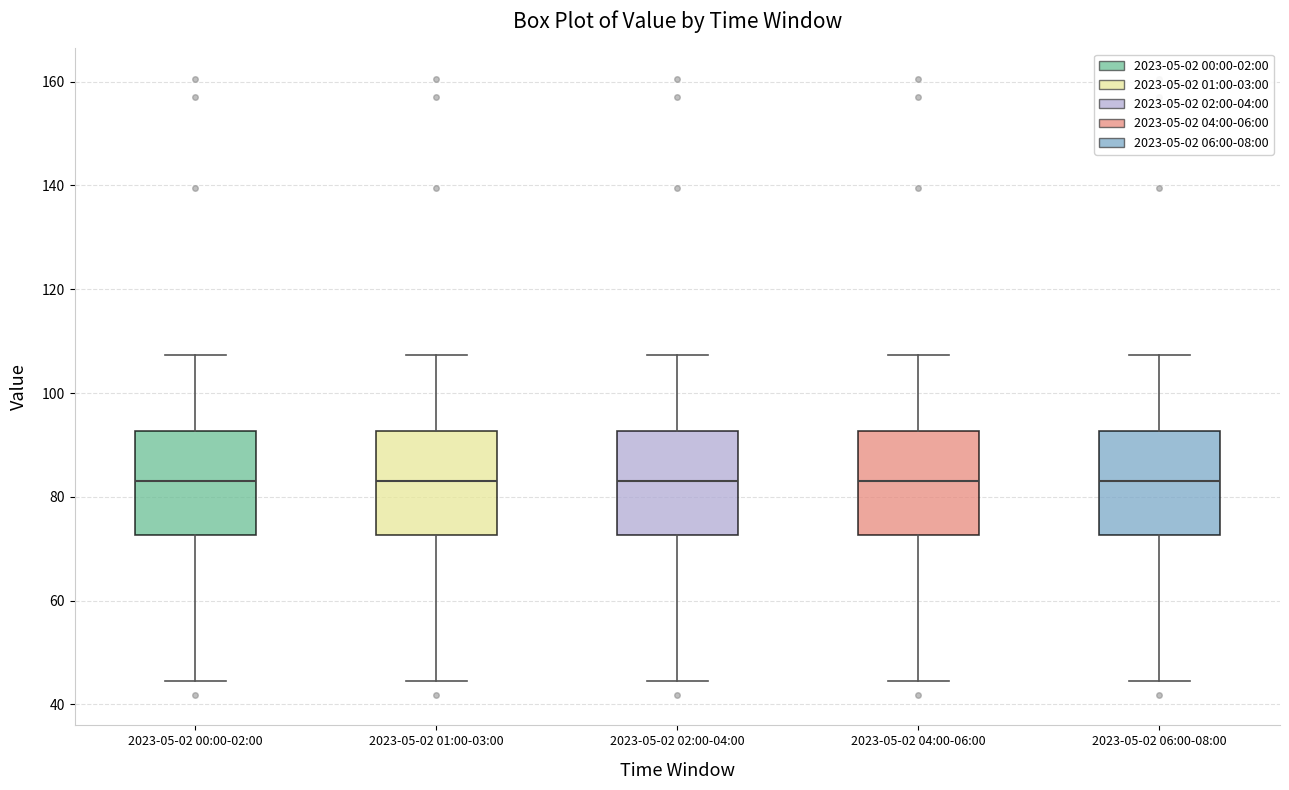

Reading left to right, read every box against the y-axis: the position of its median line, the range the box covers, and the ends of its whiskers. The values are not printed on the chart, so give them approximately, as read against the axis.

2023-05-02 00:00-02:00: median 84, box 72 to 92, whiskers 44 to 108
2023-05-02 01:00-03:00: median 84, box 72 to 92, whiskers 44 to 108
2023-05-02 02:00-04:00: median 84, box 72 to 92, whiskers 44 to 108
2023-05-02 04:00-06:00: median 84, box 72 to 92, whiskers 44 to 108
2023-05-02 06:00-08:00: median 84, box 72 to 92, whiskers 44 to 108